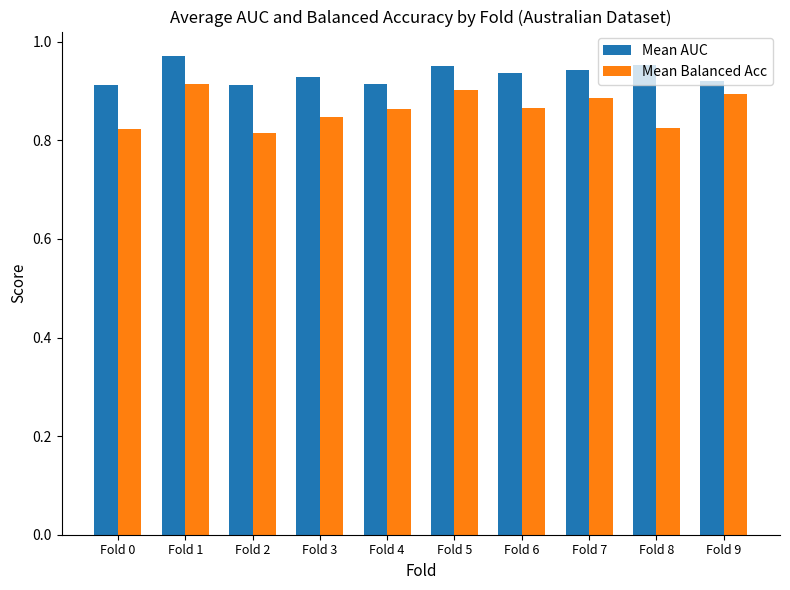

What is the sum of the Mean AUC values at Fold 5 and Fold 7?

1.9